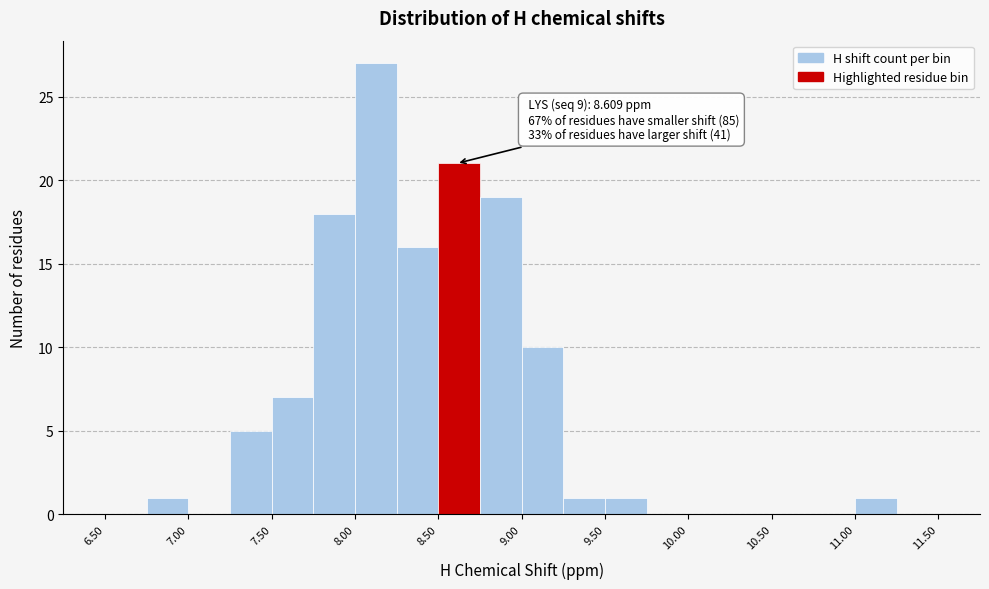

Which range on the x-axis has the tallest bar?

8.00 to 8.25